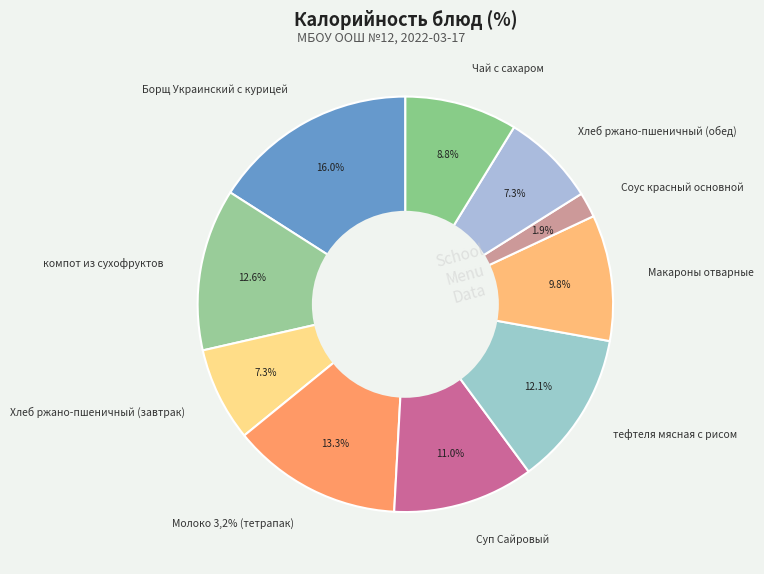

To the nearest percent, what portion does Молоко 3,2% (тетрапак) represent?

13%